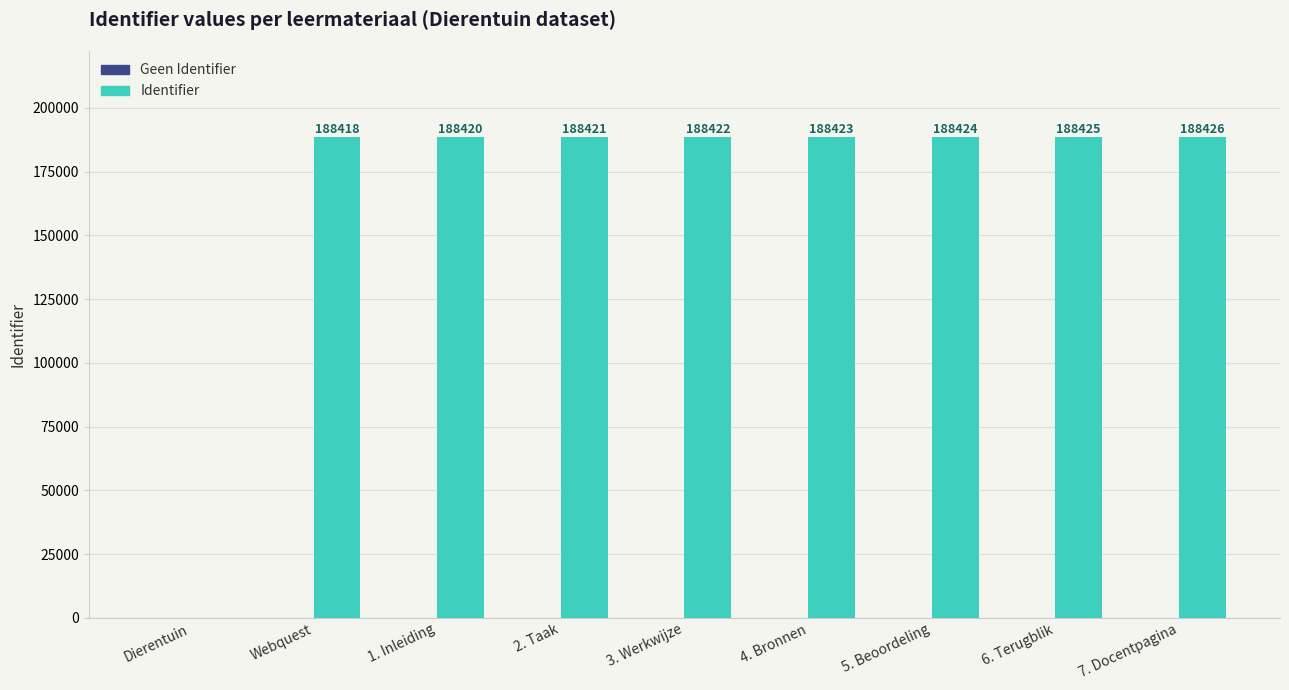

How many positive values are there?

8